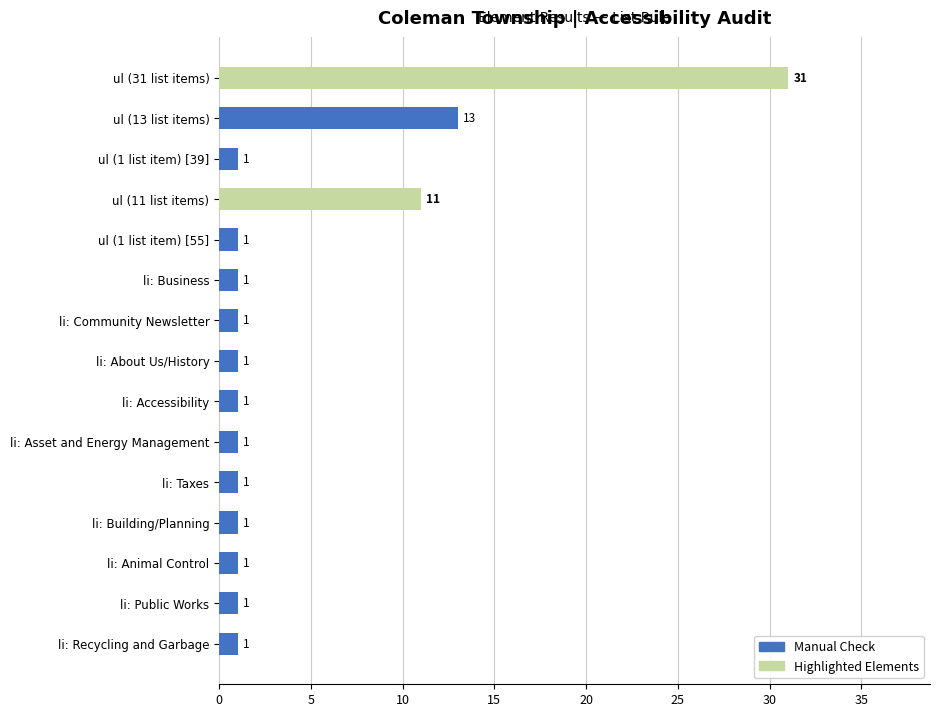

Reading top to bottom, extract all data points from this chart.

ul (31 list items)=31	ul (13 list items)=13	ul (1 list item) [39]=1	ul (11 list items)=11	ul (1 list item) [55]=1	li: Business=1	li: Community Newsletter=1	li: About Us/History=1	li: Accessibility=1	li: Asset and Energy Management=1	li: Taxes=1	li: Building/Planning=1	li: Animal Control=1	li: Public Works=1	li: Recycling and Garbage=1